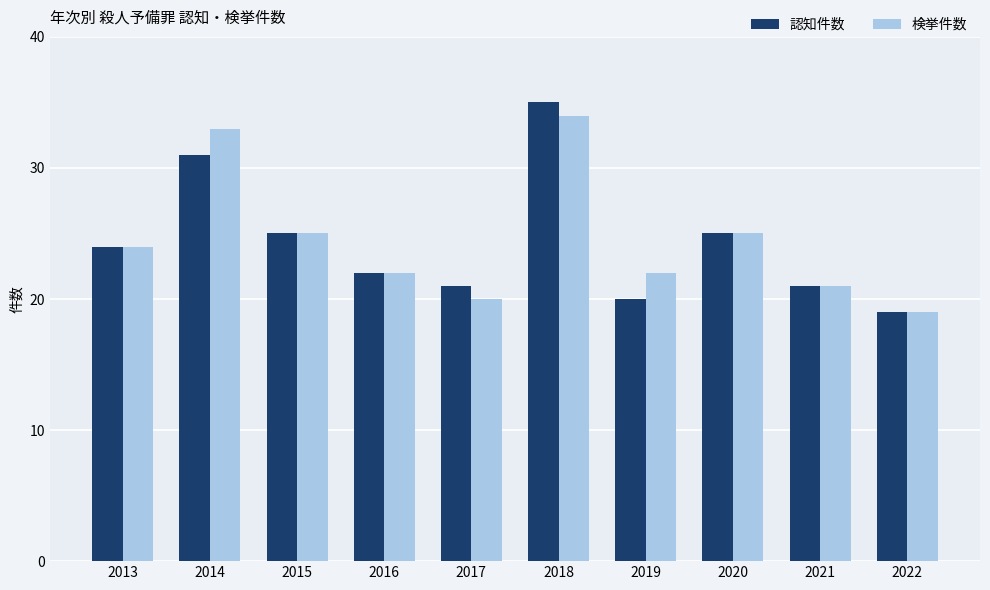

The 検挙件数 series shows 20 at 2017. True or false?

True